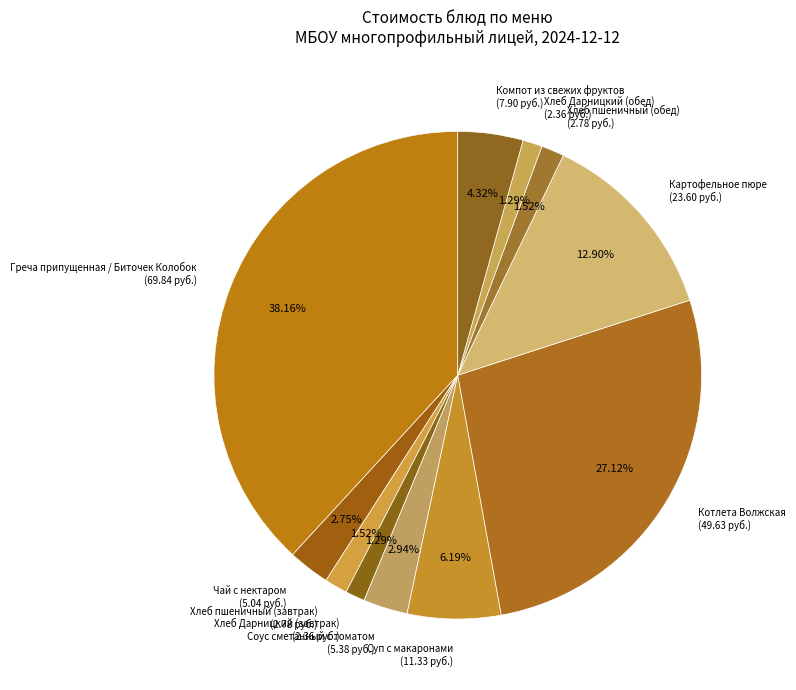

What is the ratio of the value at Хлеб пшеничный (обед) to the value at Хлеб Дарницкий (завтрак)?

1.2